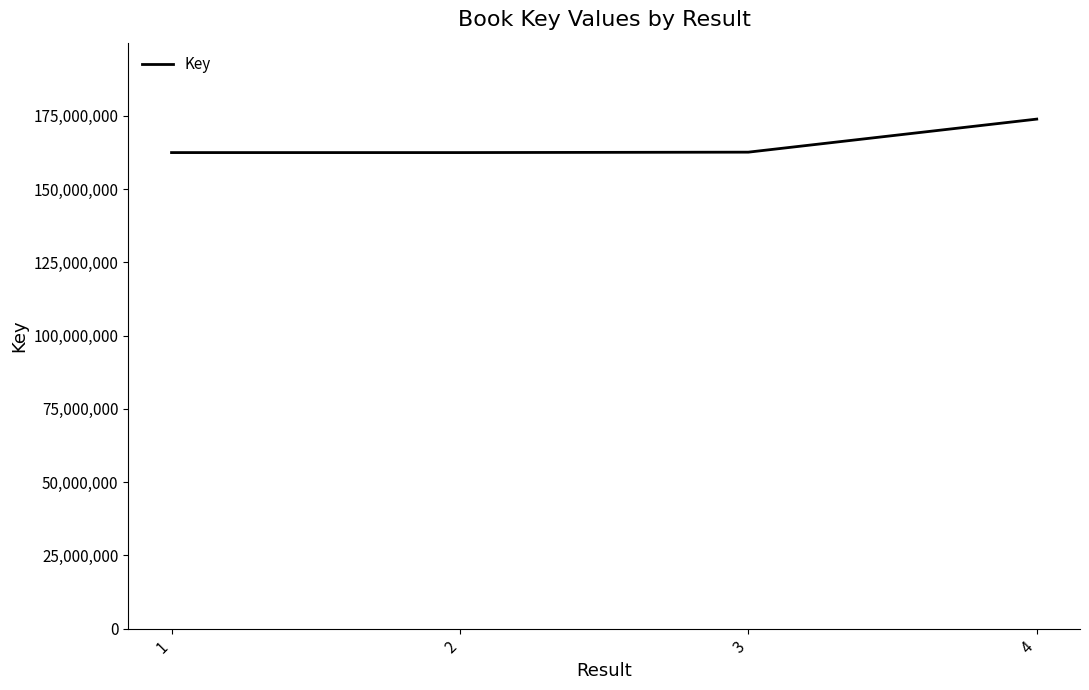

The value at 1 is 162462107. True or false?

True